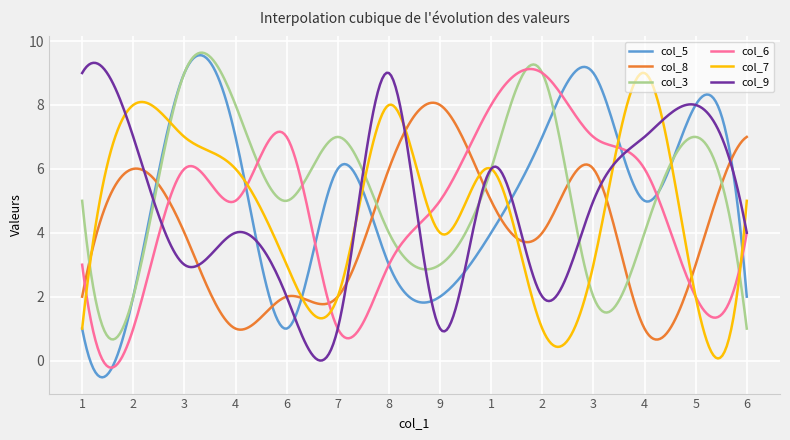

What is the highest value of the col_3 series?

9.6